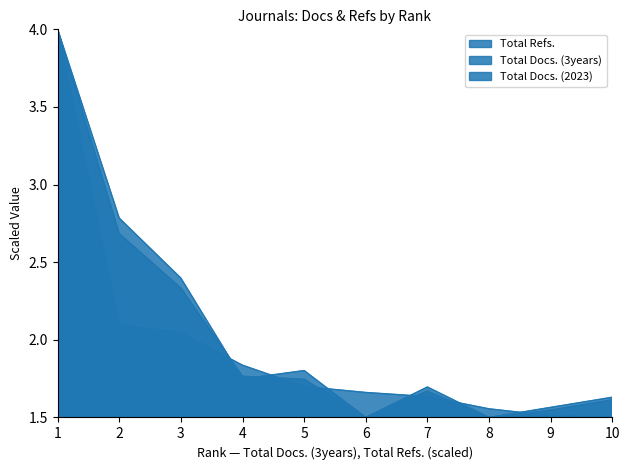

What is the lowest value of the Total Docs. (3years) series?

1.5